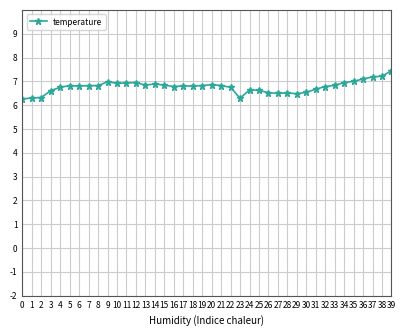

True or false: the data has more than 1 interior local peaks.

True